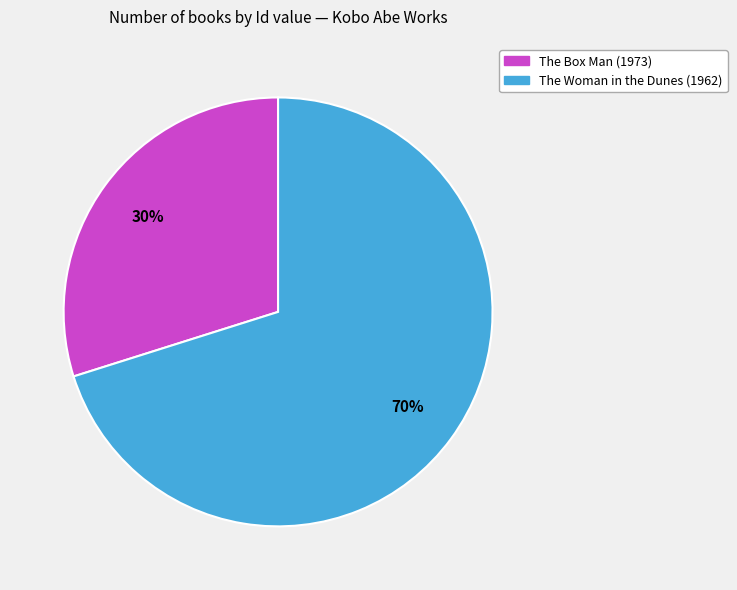

To the nearest percent, what is the difference between the largest and smallest slice percentages?

40%